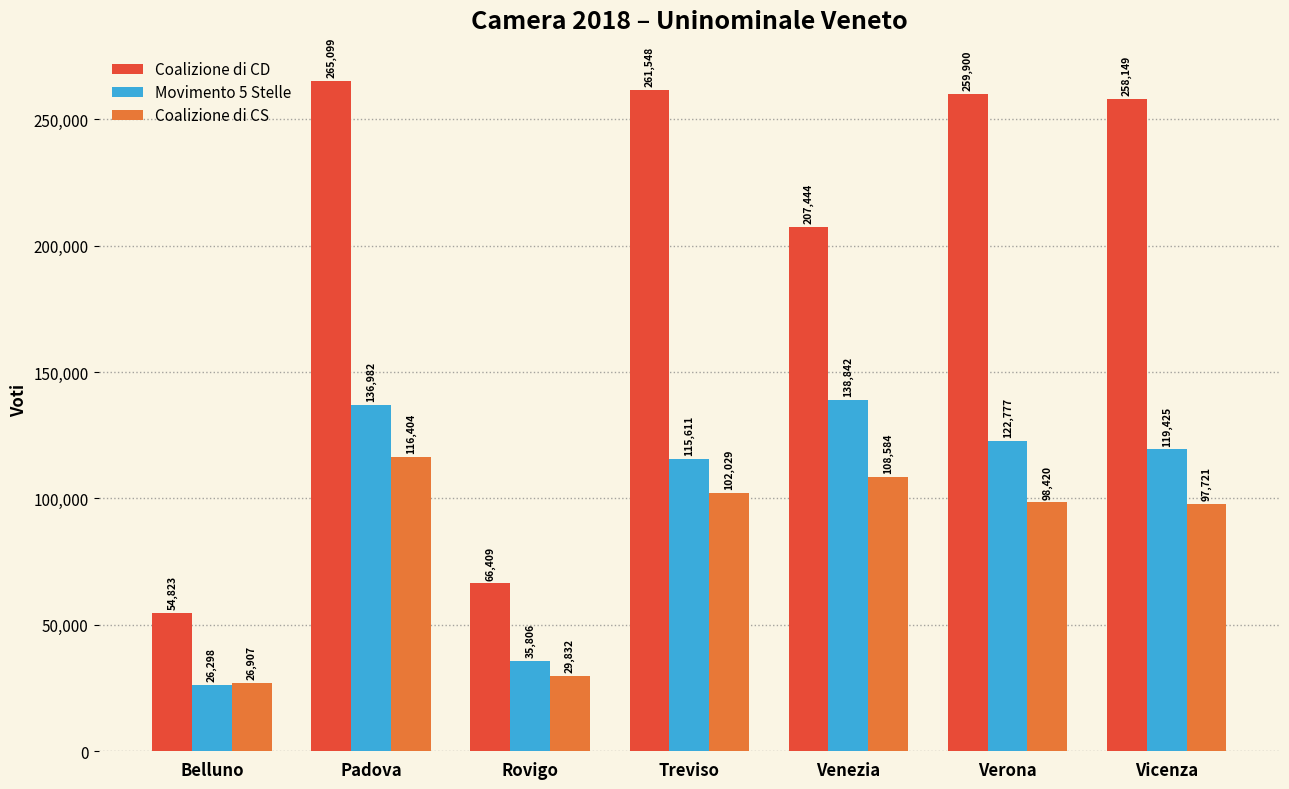

Reading right to left, list all the values displayed in this chart.

Coalizione di CD: Vicenza=258149	Verona=259900	Venezia=207444	Treviso=261548	Rovigo=66409	Padova=265099	Belluno=54823
Movimento 5 Stelle: Vicenza=119425	Verona=122777	Venezia=138842	Treviso=115611	Rovigo=35806	Padova=136982	Belluno=26298
Coalizione di CS: Vicenza=97721	Verona=98420	Venezia=108584	Treviso=102029	Rovigo=29832	Padova=116404	Belluno=26907